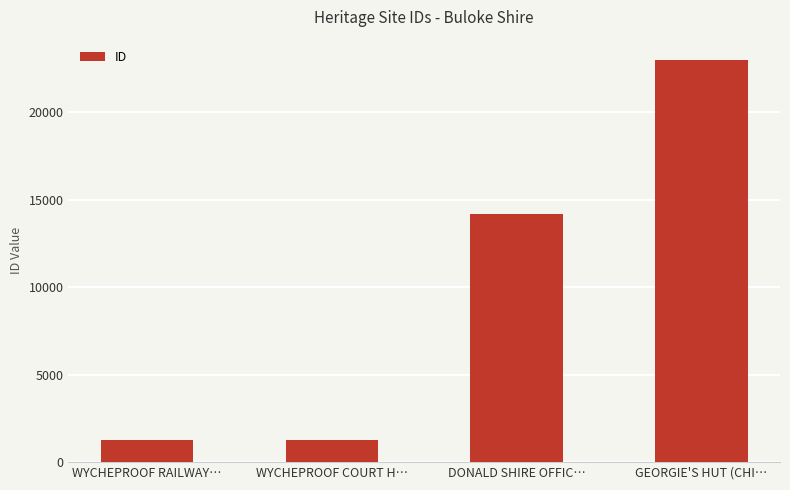

True or false: the data shows 35861 at GEORGIE'S HUT (CHI….

False